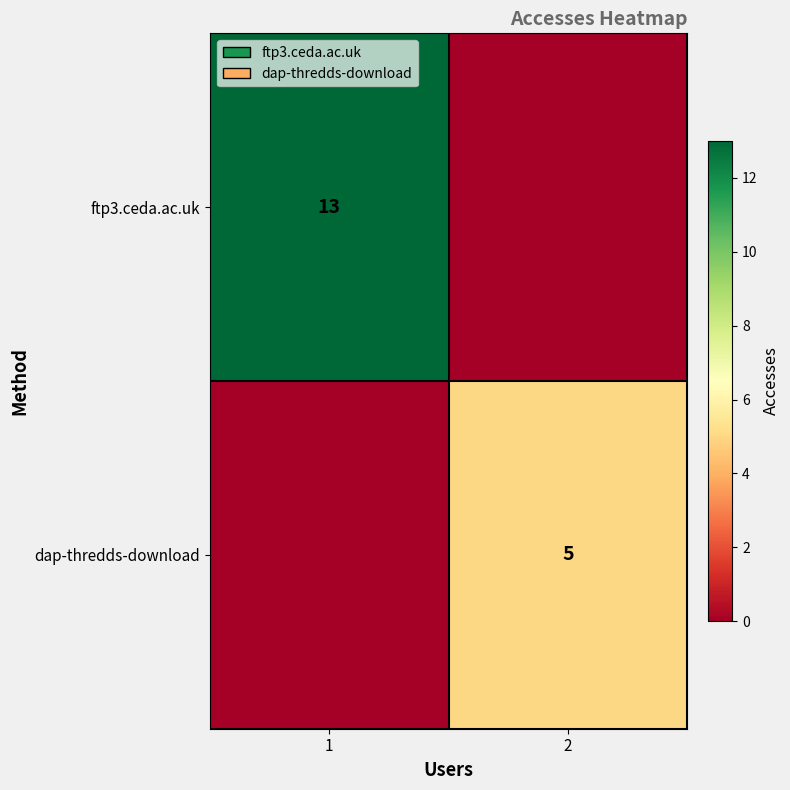

True or false: ftp3.ceda.ac.uk has a value of 13 at 1.

True